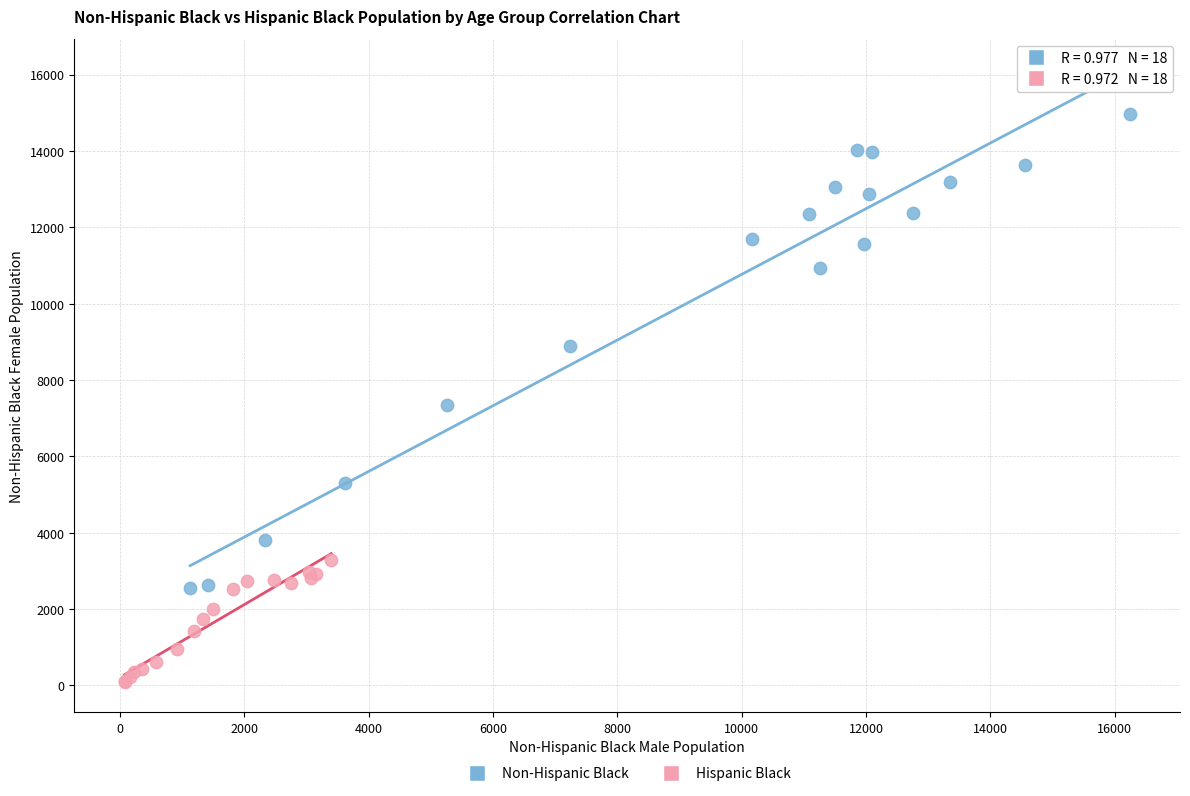

What are all the series names shown in the legend?

Non-Hispanic Black, Hispanic Black